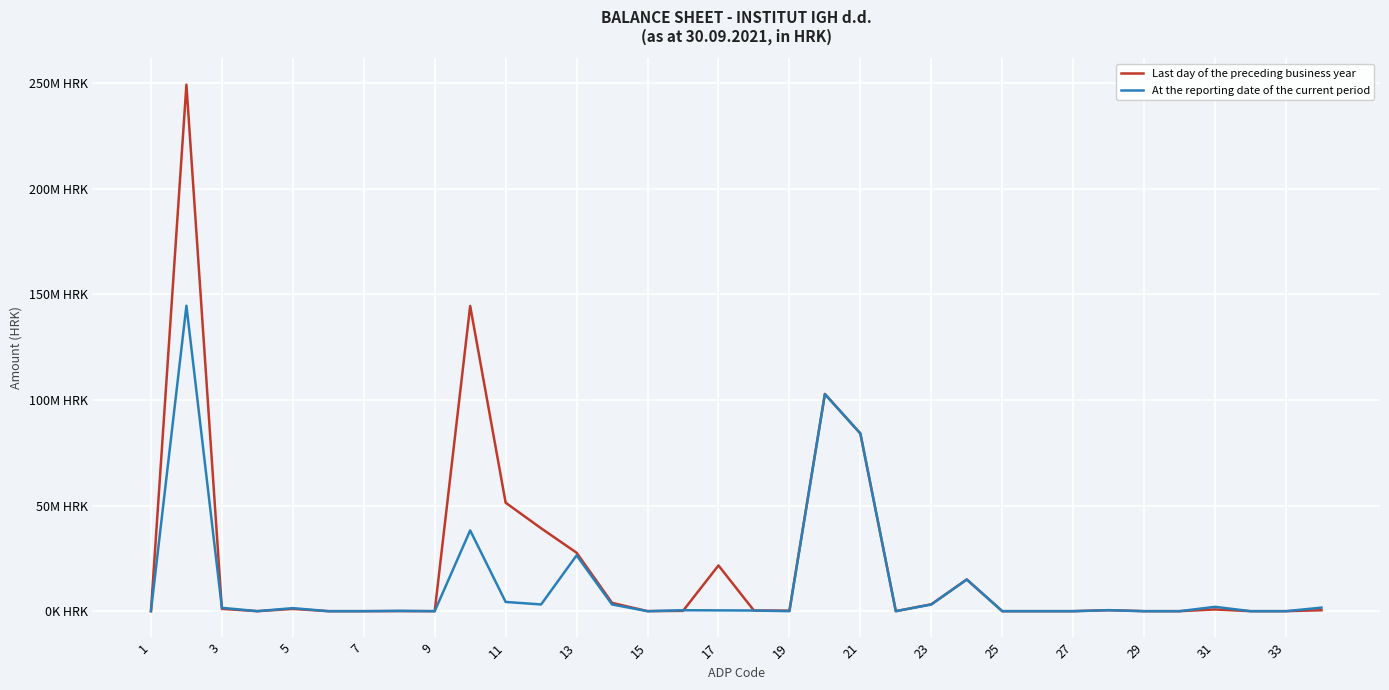

True or false: Last day of the preceding business year and At the reporting date of the current period intersect in this chart.

True